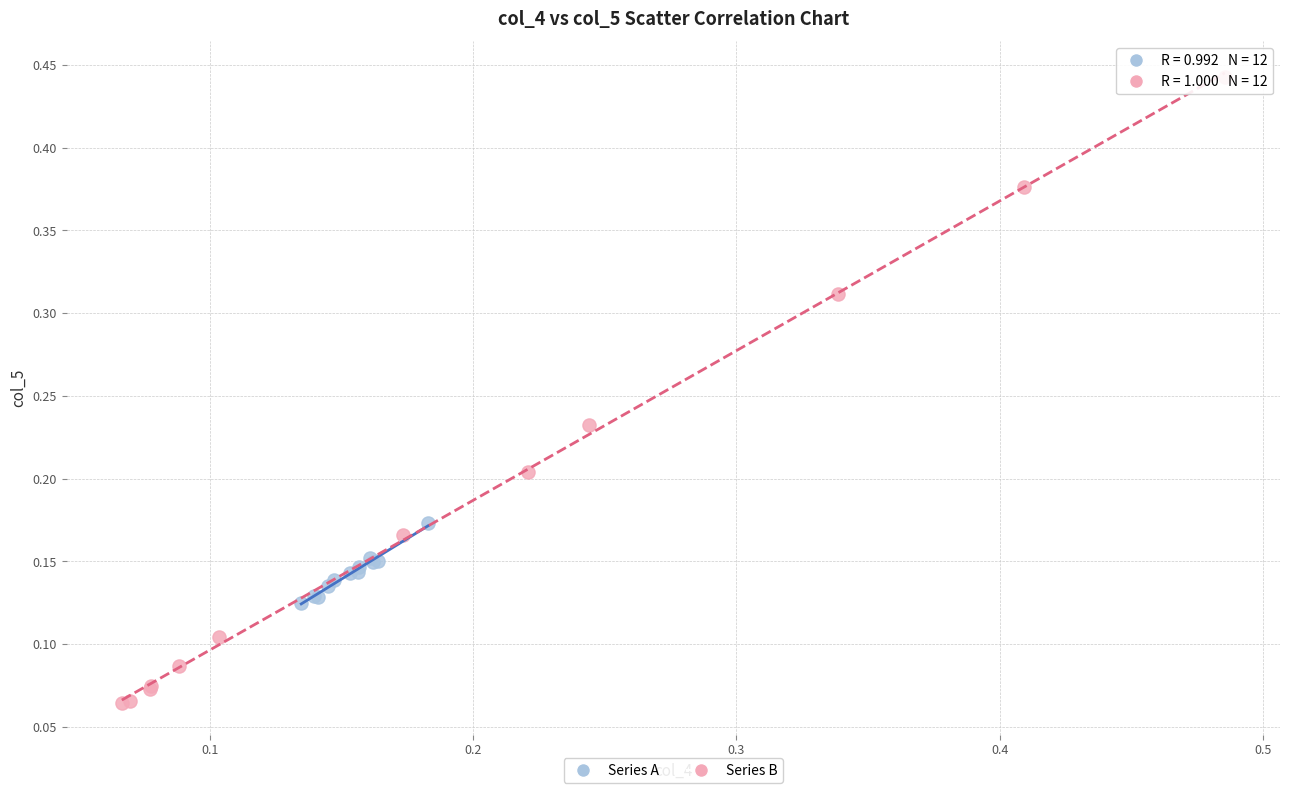

Which series contains the lowest Y value?

Series B